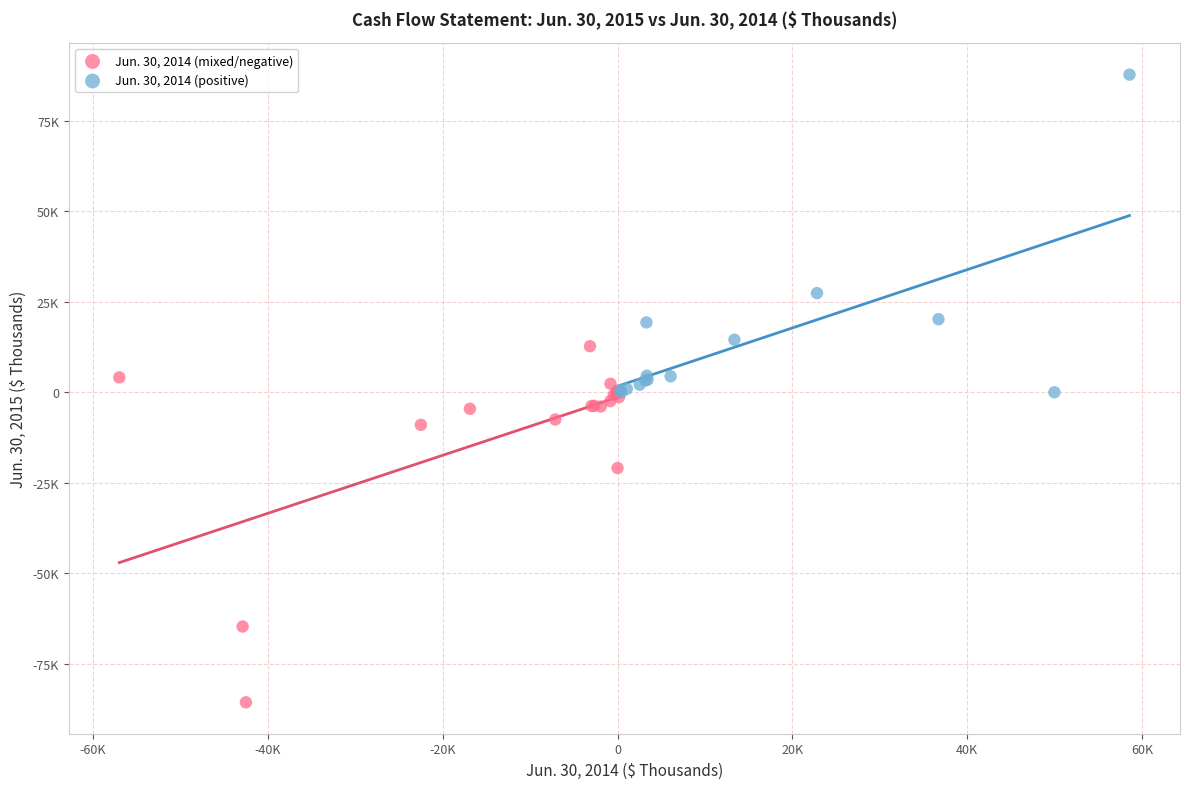

What are all the series names shown in the legend?

Jun. 30, 2014 (mixed/negative), Jun. 30, 2014 (positive)